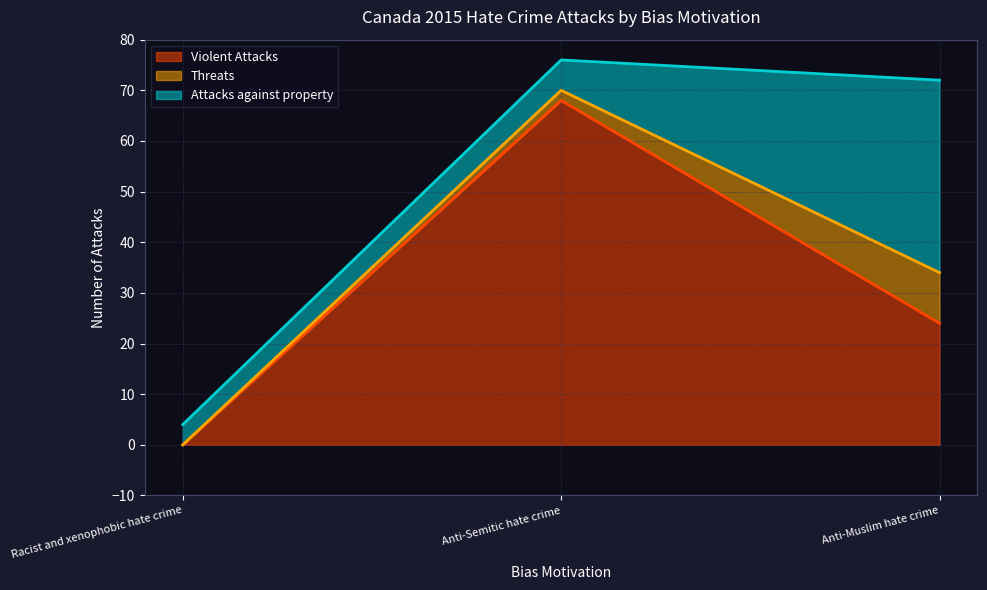

How many series are shown in this chart?

3